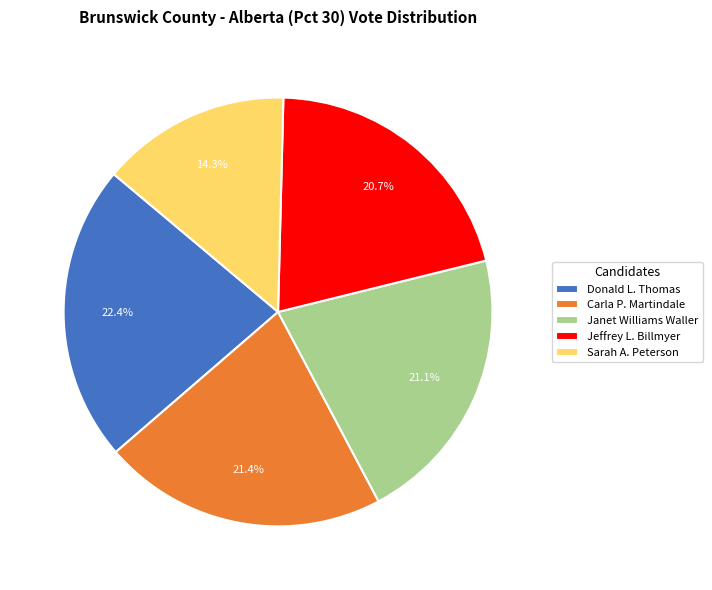

Is Sarah A. Peterson the majority of the pie?

No